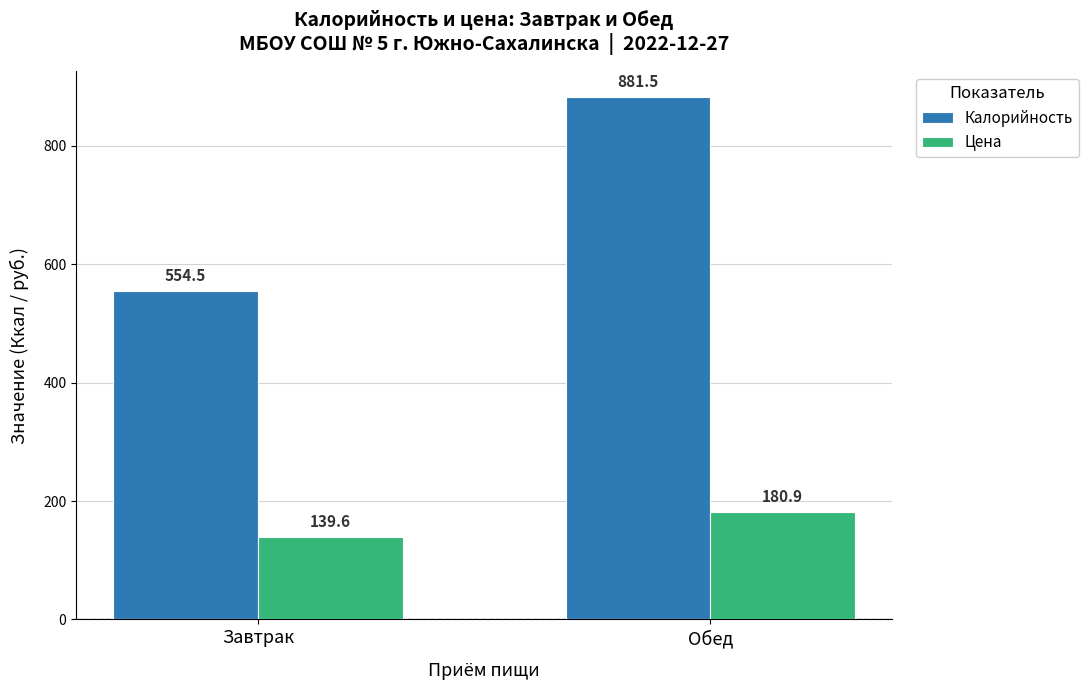

What position from the right is Завтрак?

2